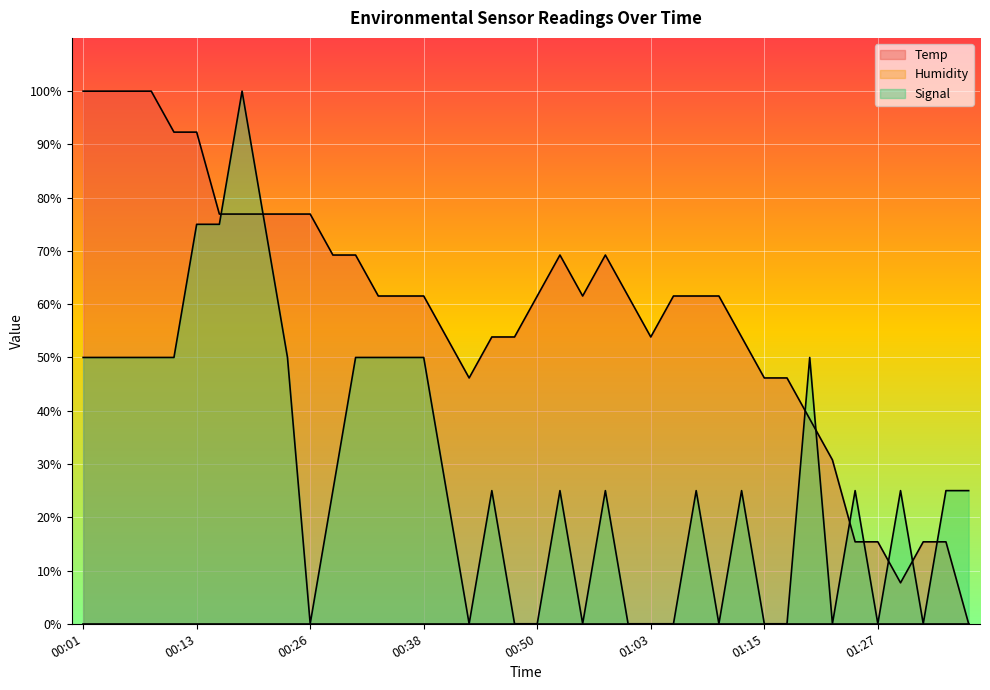

Which category has the lowest value in the Signal series?

00:26